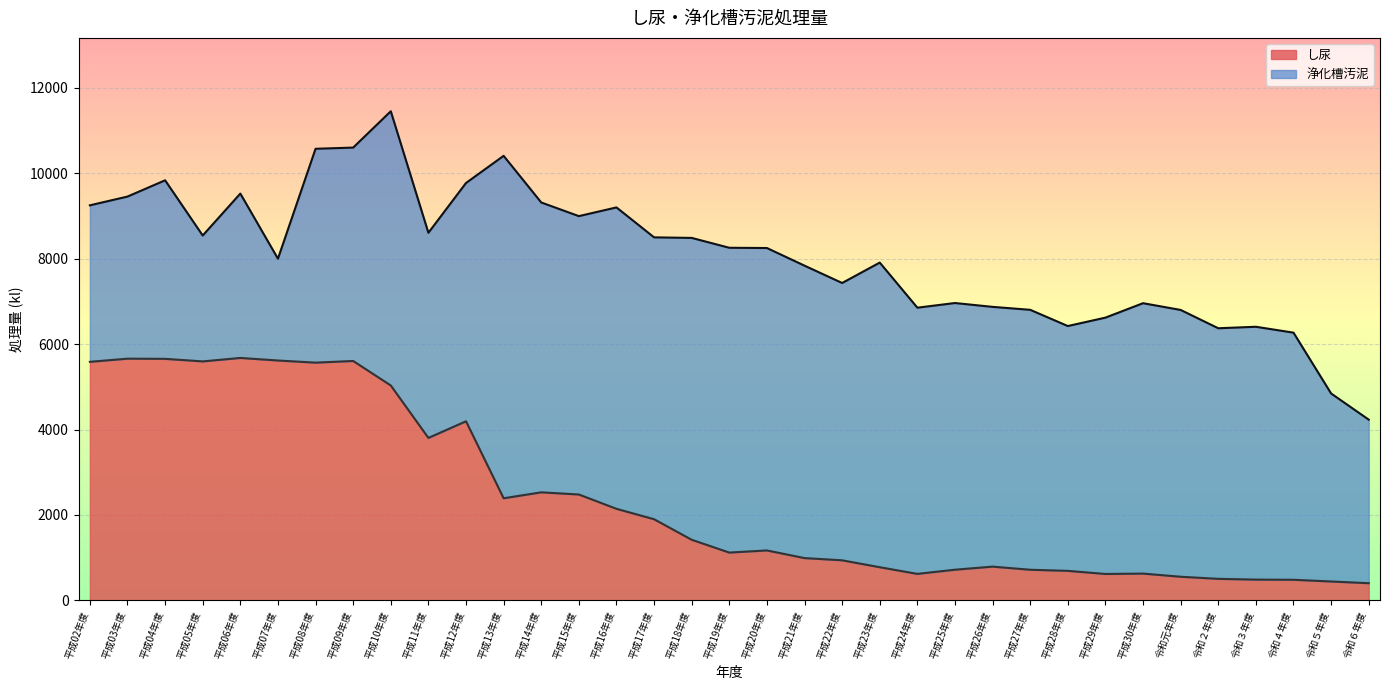

Reading left to right, list all the values displayed in this chart.

平成02年度=5585	平成03年度=5659	平成04年度=5655	平成05年度=5595	平成06年度=5676	平成07年度=5616	平成08年度=5566	平成09年度=5605	平成10年度=5031	平成11年度=3803	平成12年度=4193	平成13年度=2390	平成14年度=2529	平成15年度=2478	平成16年度=2143	平成17年度=1899	平成18年度=1418	平成19年度=1118	平成20年度=1168	平成21年度=989	平成22年度=937	平成23年度=775	平成24年度=619	平成25年度=717	平成26年度=789	平成27年度=716	平成28年度=690	平成29年度=617	平成30年度=626	令和元年度=552	令和２年度=503	令和３年度=485	令和４年度=481	令和５年度=441	令和６年度=401